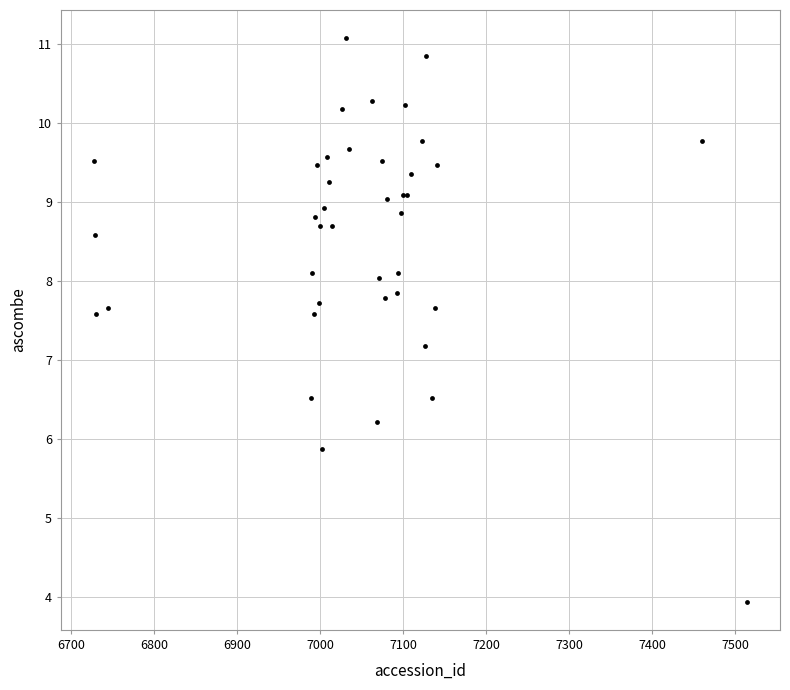

What Y value in the scatter plot is closest to 7?

7.2